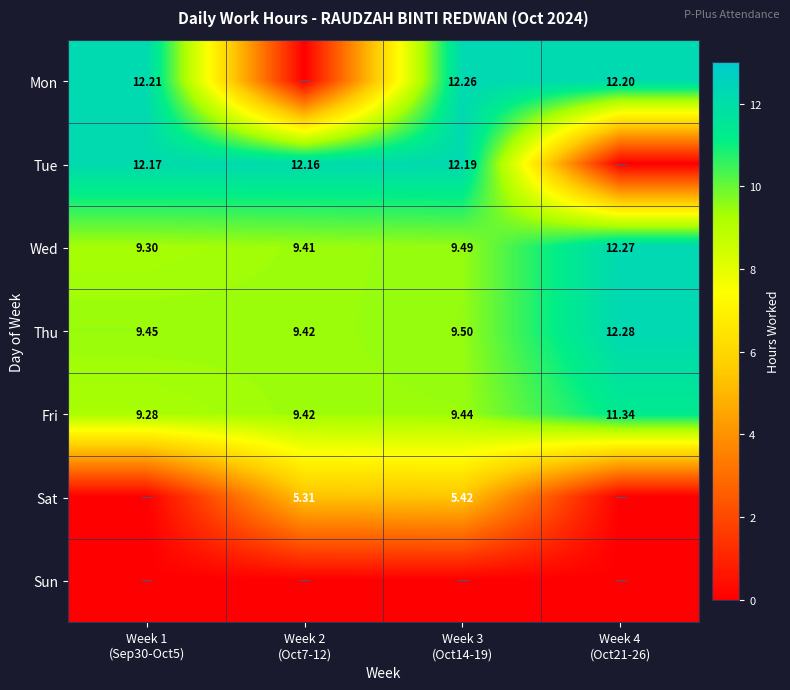

What is the difference between the maximum and minimum values in the Mon series?

12.3